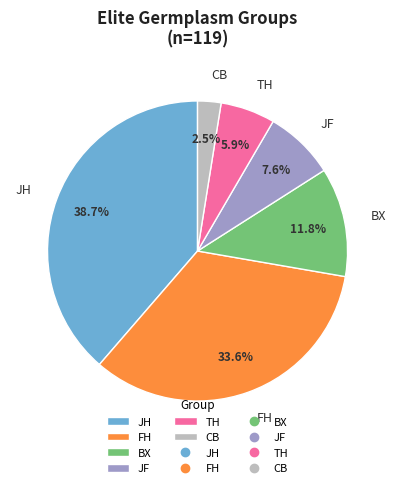

To the nearest percent, what is the difference between the JH and FH slice percentages?

5%